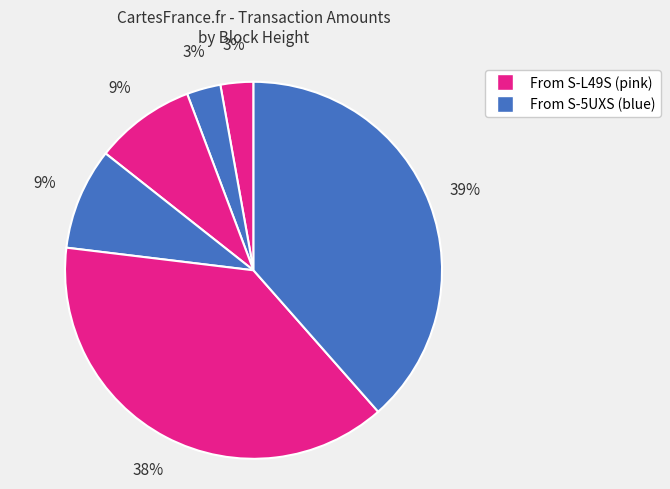

Is there any slice that represents more than half of the pie?

No